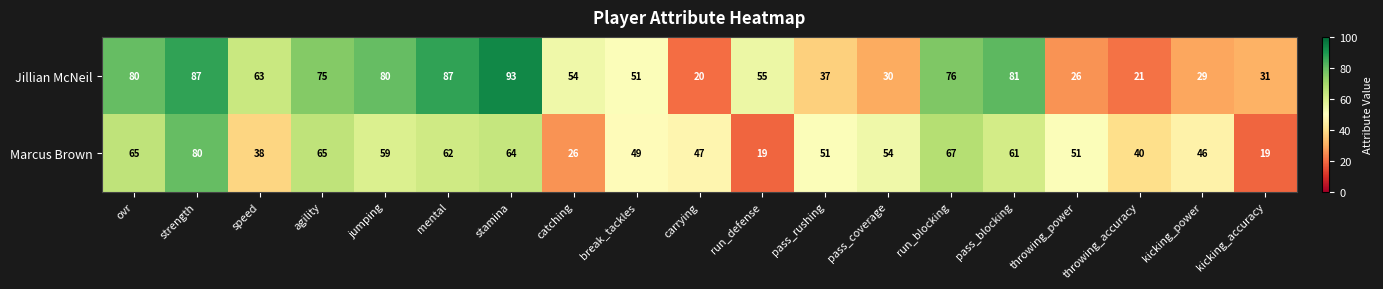

How many series are shown in this chart?

2